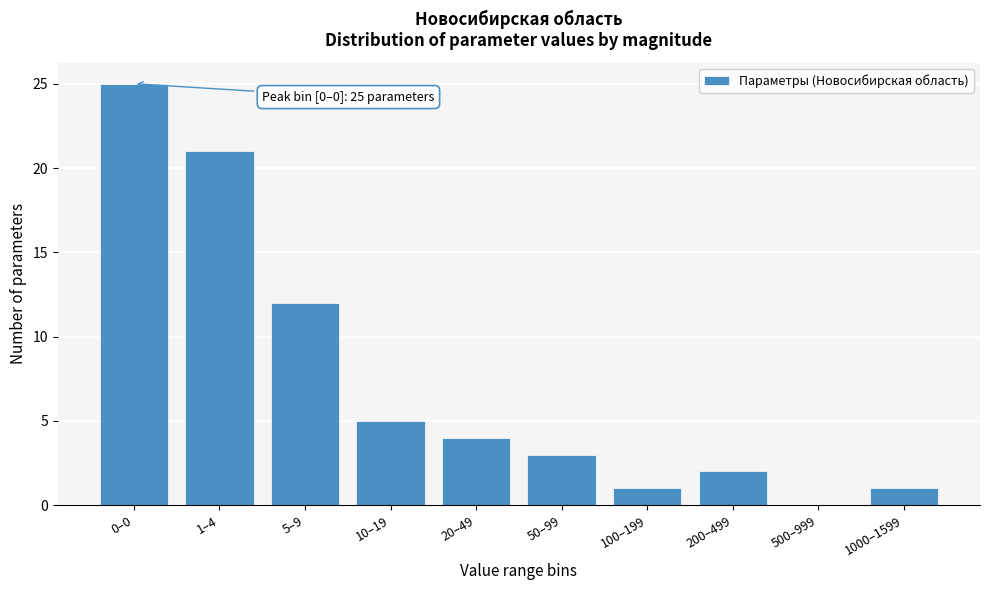

Reading right to left, extract all data points from this chart.

1000–1599=1	500–999=0	200–499=2	100–199=1	50–99=3	20–49=4	10–19=5	5–9=12	1–4=21	0–0=25